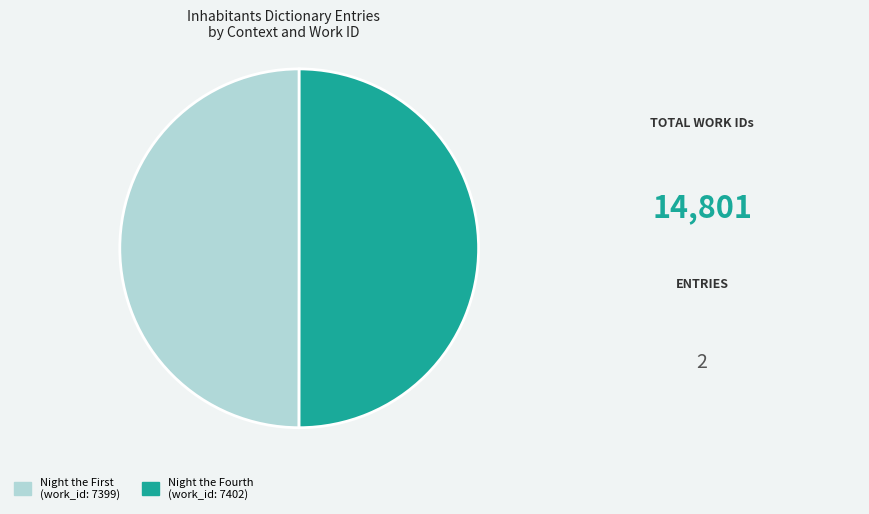

The Night the Fourth (work_id: 7402) slice represents 50% of the pie. True or false?

True